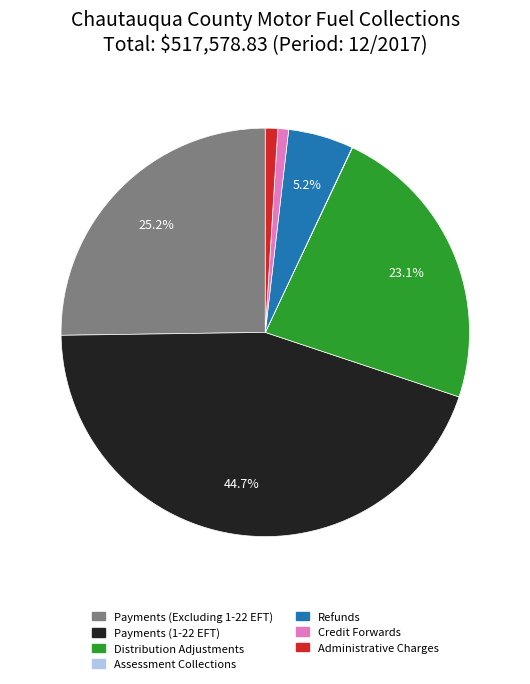

Is the sum of Administrative Charges and Payments (1-22 EFT) greater than half?

No